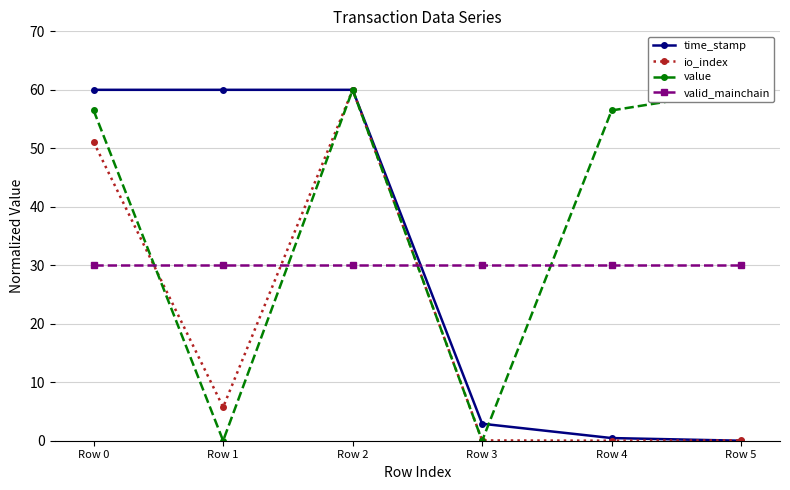

Reading right to left, extract all data points from this chart.

time_stamp: 0.0	0.5	2.9	60.0	60.0	60.0
io_index: 0.0	0.0	0.0	60.0	5.7	51.1
value: 60.0	56.5	0.0	60.0	0.0	56.5
valid_mainchain: 30.0	30.0	30.0	30.0	30.0	30.0